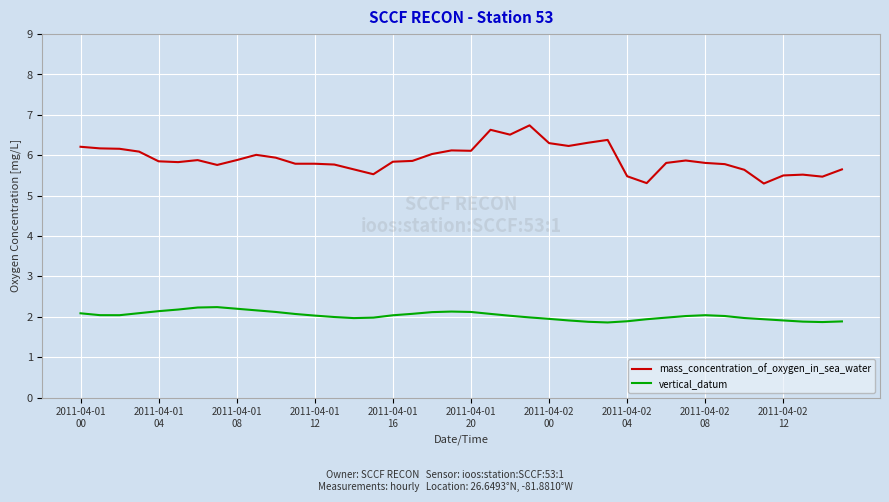

What is the smallest value displayed?

1.9